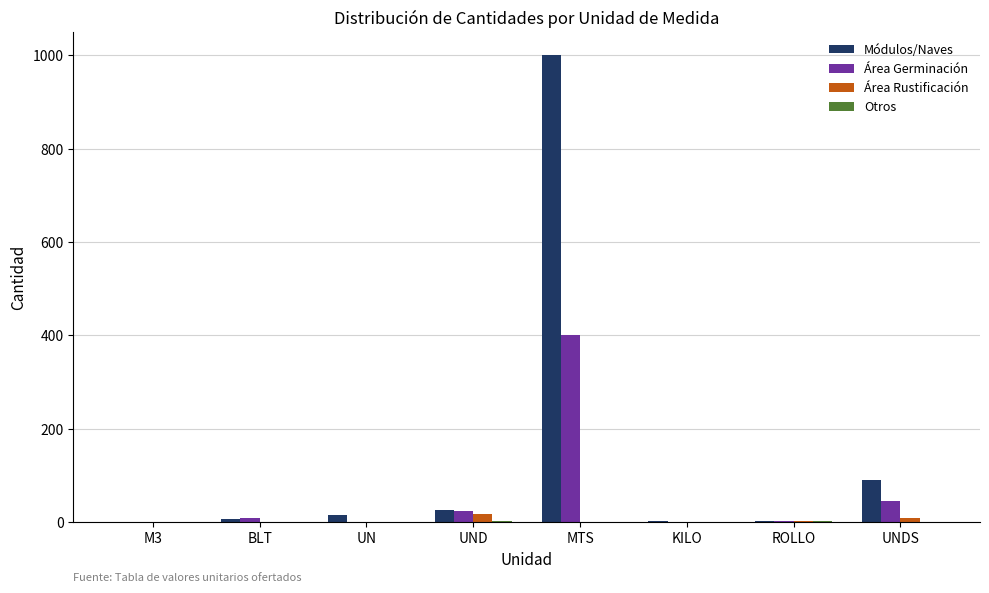

Which category has the highest value in the Módulos/Naves series?

MTS